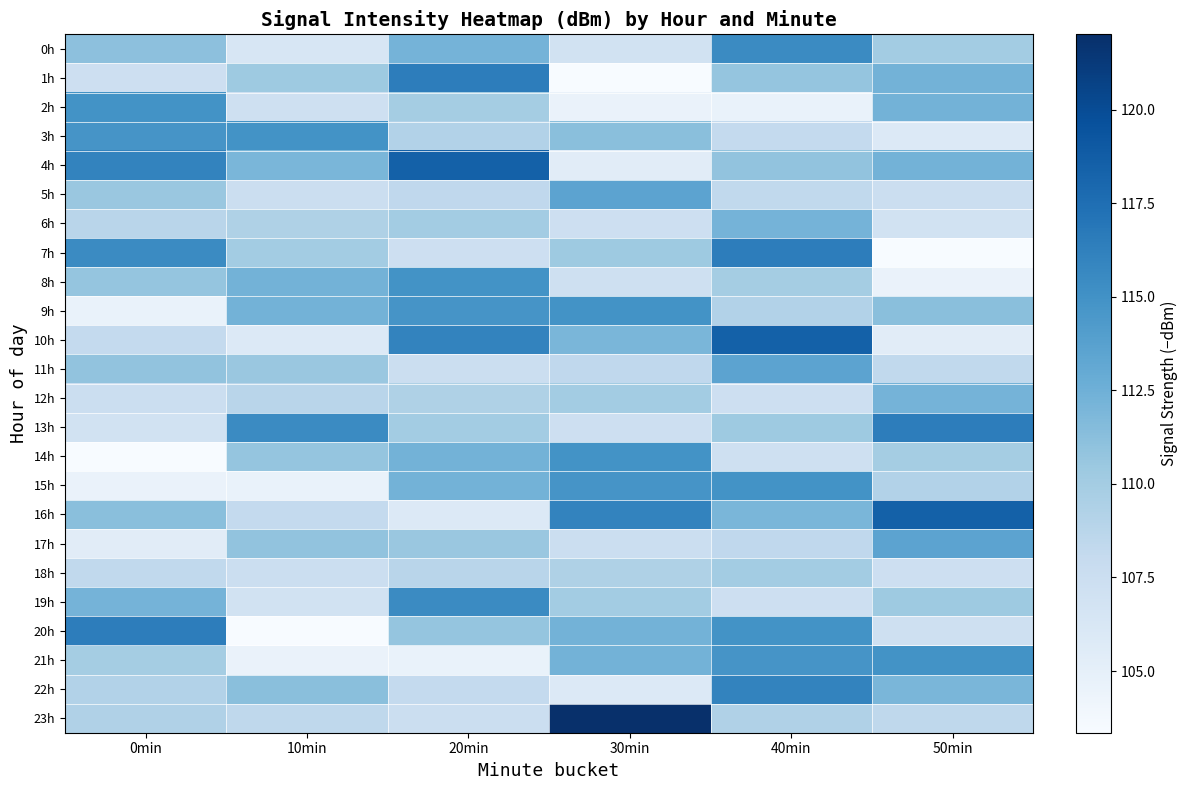

How many series are shown in this chart?

24